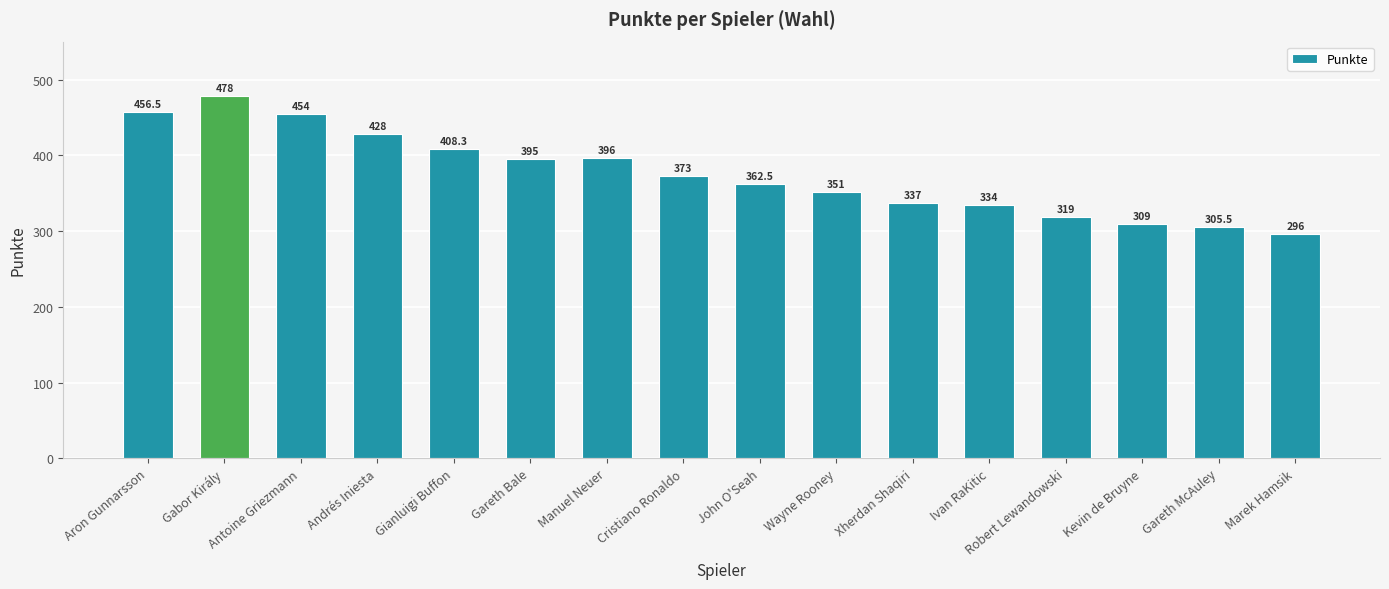

Reading left to right, transcribe all the data shown in this chart.

Aron Gunnarsson=456.5	Gabor Király=478.0	Antoine Griezmann=454.0	Andrés Iniesta=428.0	Gianluigi Buffon=408.3	Gareth Bale=395.0	Manuel Neuer=396.0	Cristiano Ronaldo=373.0	John O'Seah=362.5	Wayne Rooney=351.0	Xherdan Shaqiri=337.0	Ivan RaKitic=334.0	Robert Lewandowski=319.0	Kevin de Bruyne=309.0	Gareth McAuley=305.5	Marek Hamsik=296.0